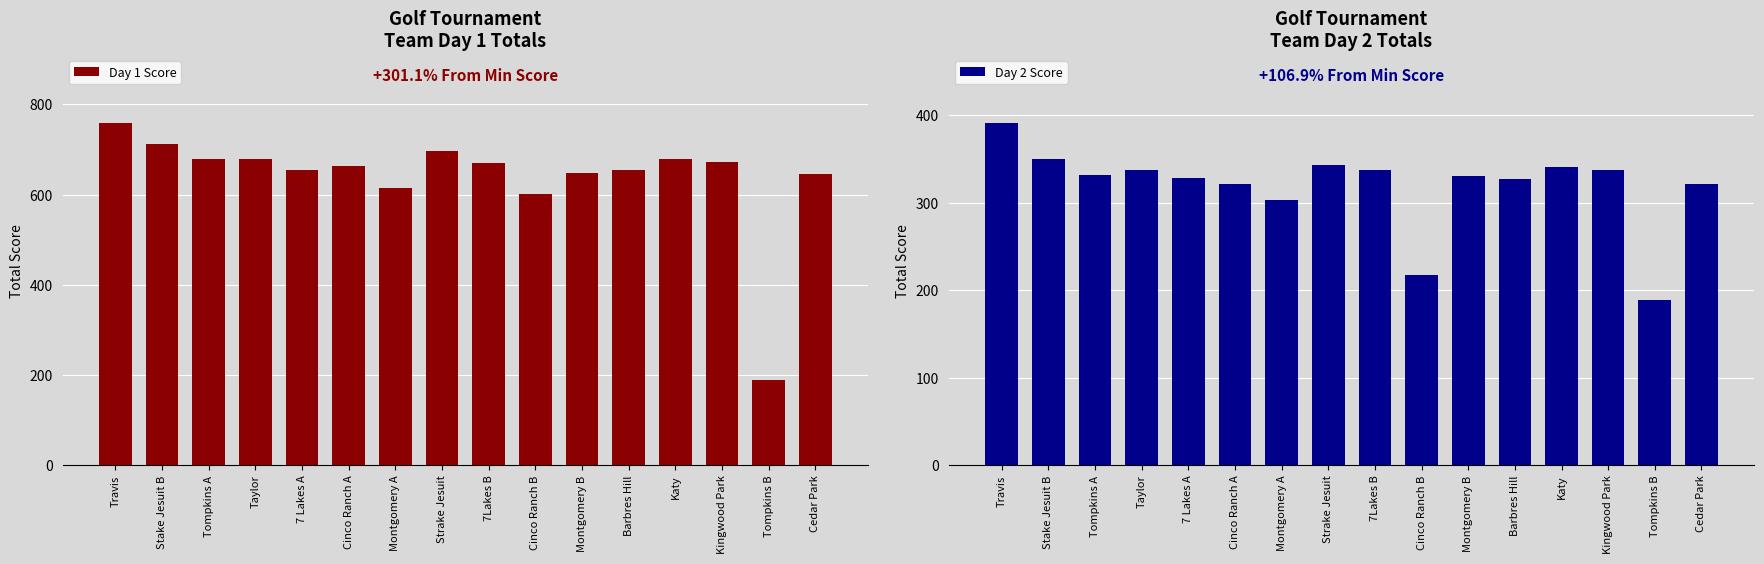

Is the value of Day 1 Score at Kingwood Park greater than the value of Day 2 Score at Montgomery A?

Yes